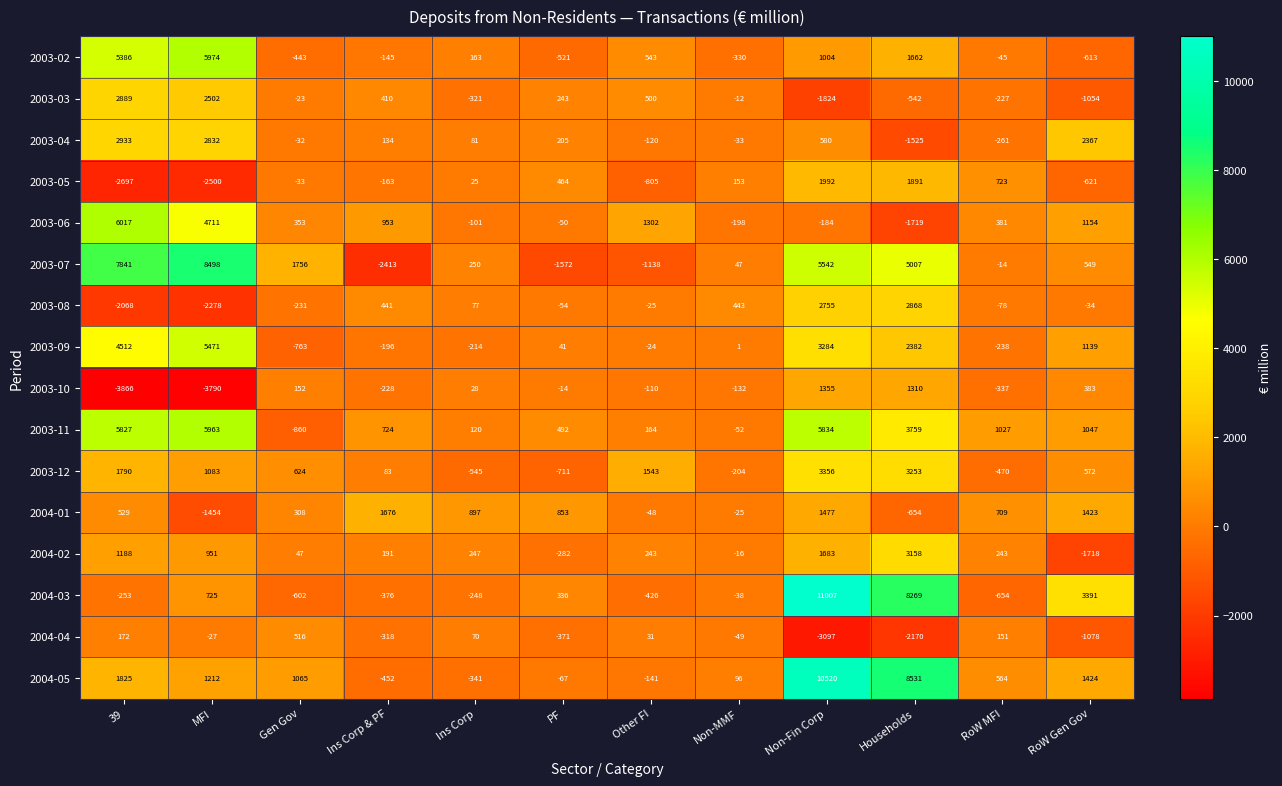

List the labels in order of 2003-04 value, largest first.

39, MFI, RoW Gen Gov, Non-Fin Corp, PF, Ins Corp & PF, Ins Corp, Gen Gov, Non-MMF, Other FI, RoW MFI, Households